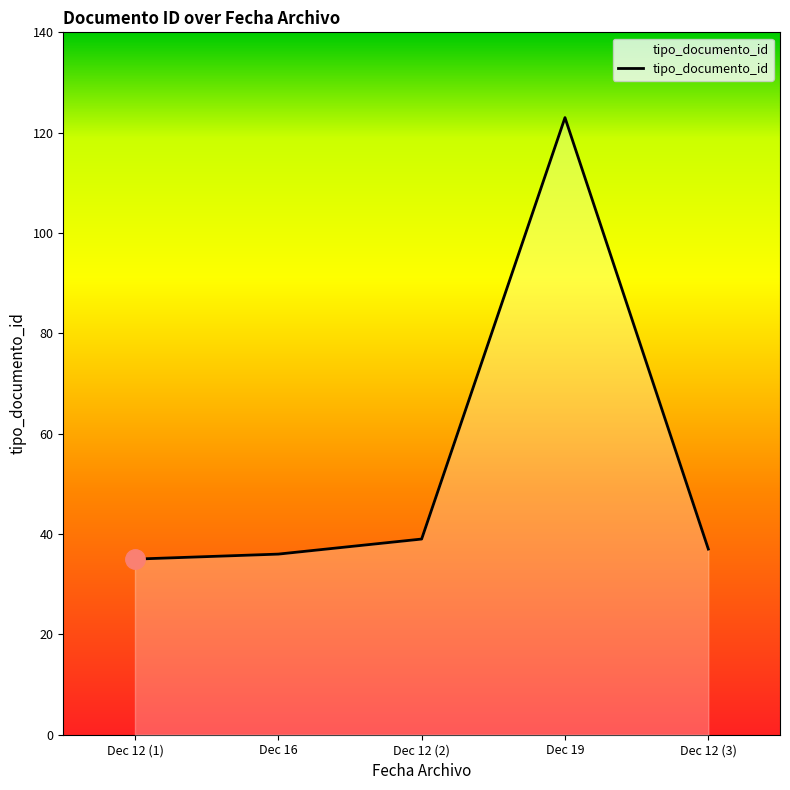

How many lines are shown in the chart?

1